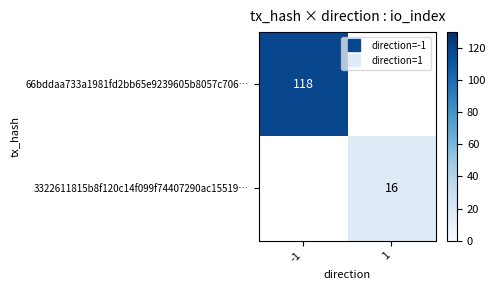

The value of 66bddaa733a1981fd2bb65e9239605b8057c706… at -1 is 118.0. True or false?

True